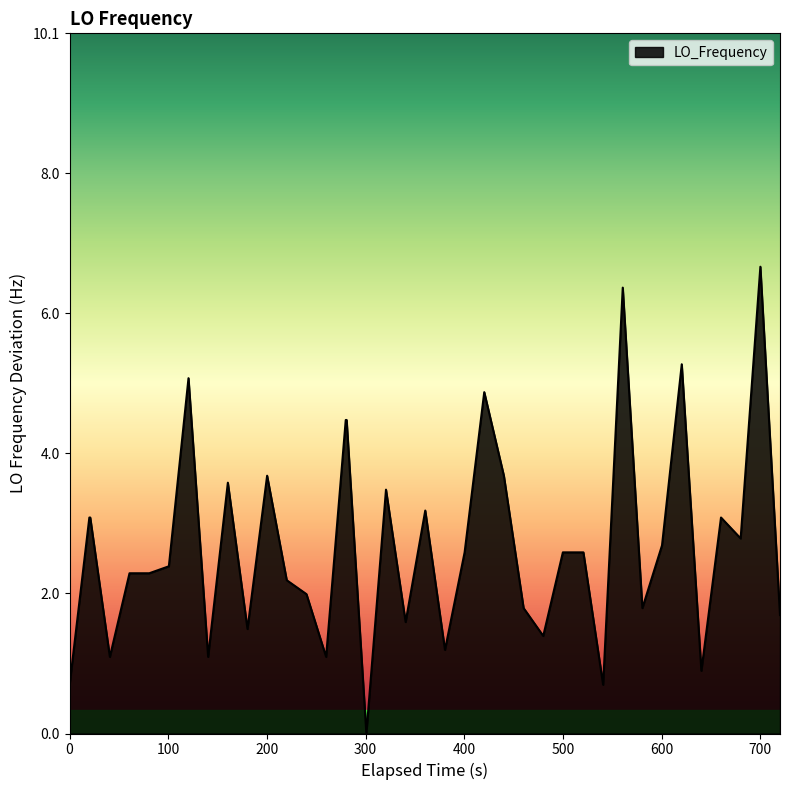

What is the maximum value shown in the chart?

6.7